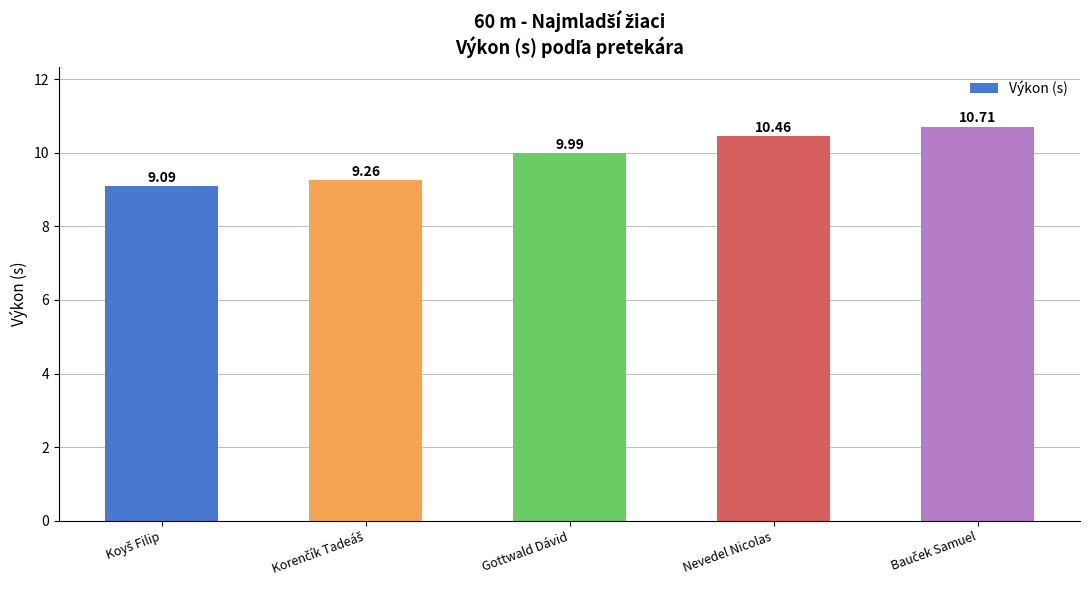

What is the value of the 5th bar from the left?

10.7